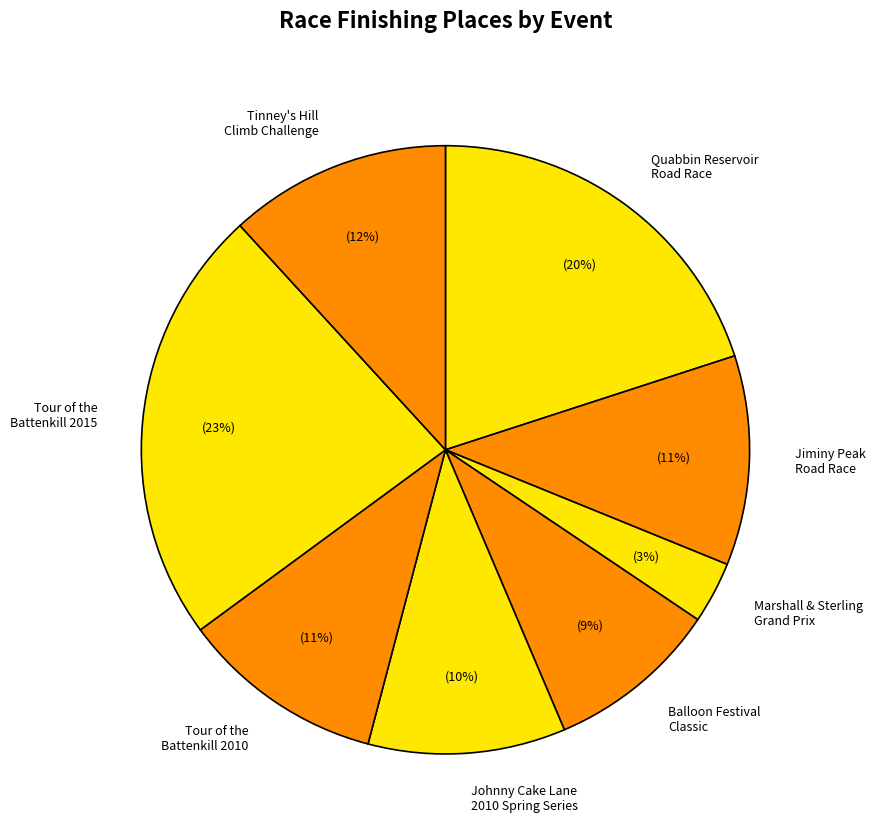

Which category has the smallest portion of the pie?

Marshall & Sterling Grand Prix